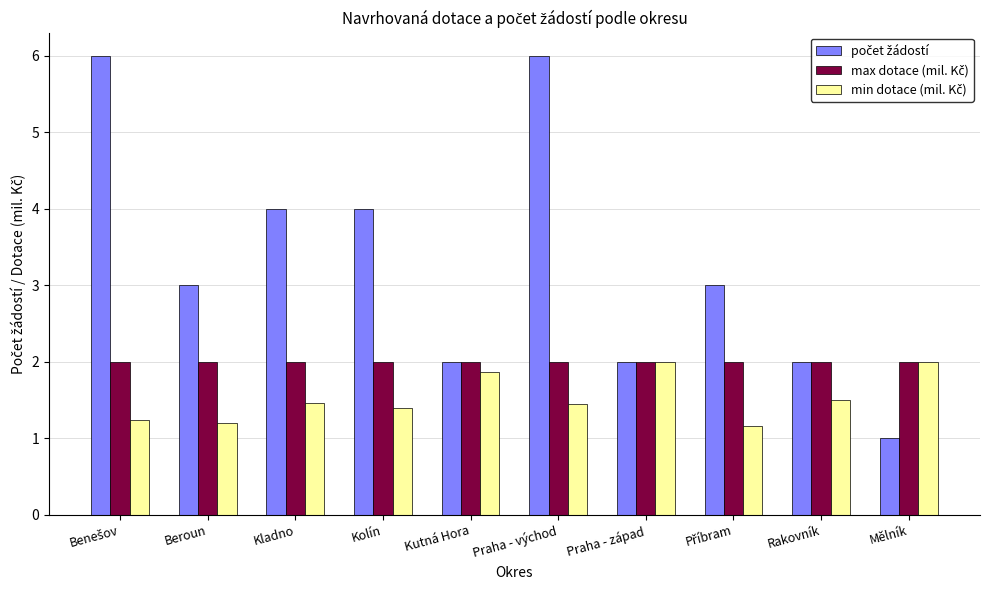

What is the maximum value shown in the chart?

6.0